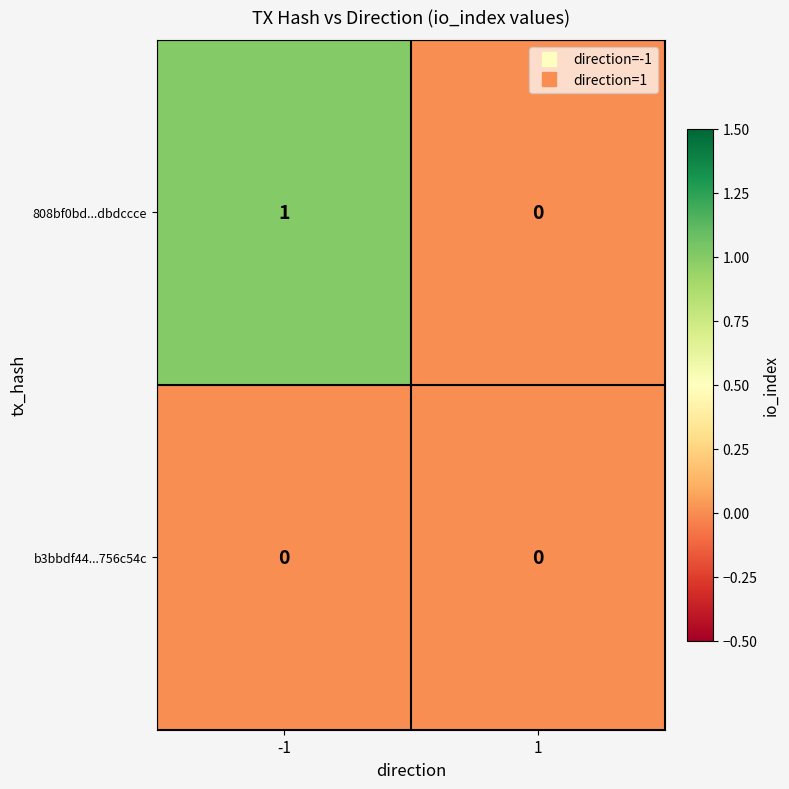

List the series in order of their peak value, lowest first.

b3bbdf44...756c54c, 808bf0bd...dbdccce